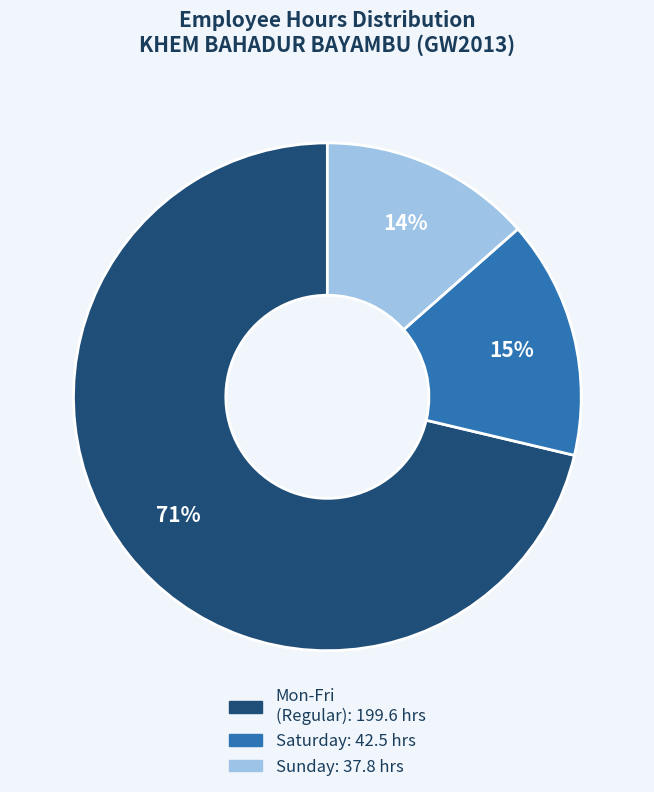

Is there a majority slice in this chart?

Yes